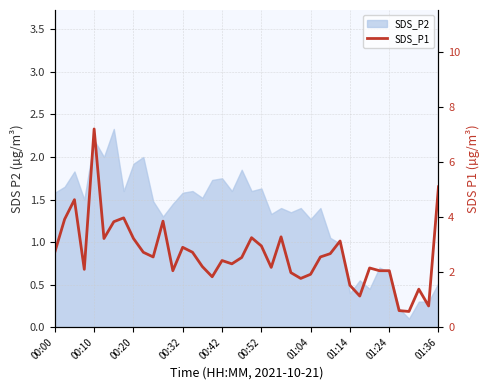

What is the change in value from 16 to 19?

+0.7